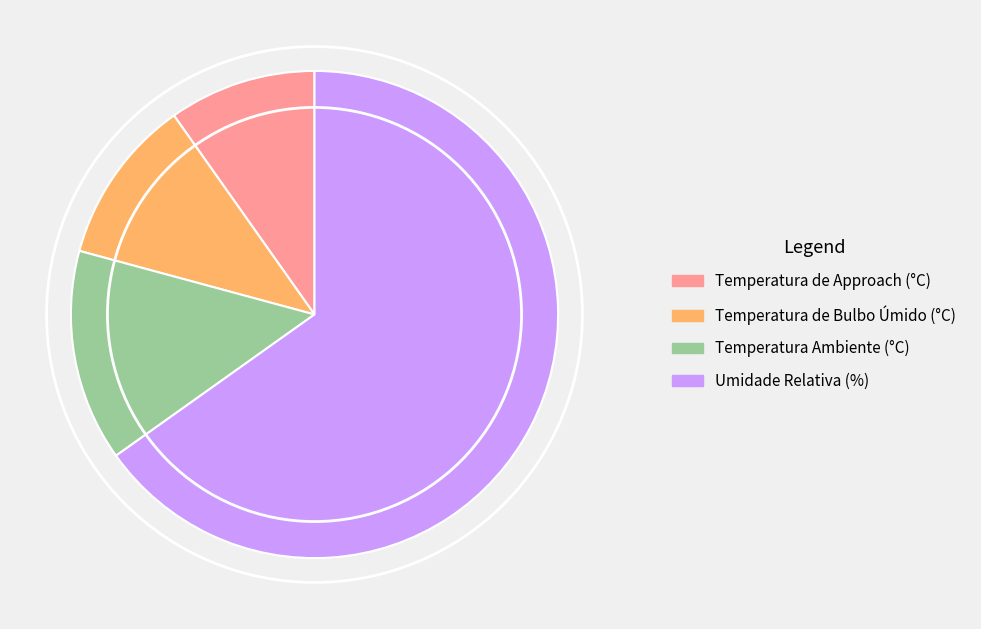

The Temperatura de Approach (°C) slice represents 10% of the pie. True or false?

True